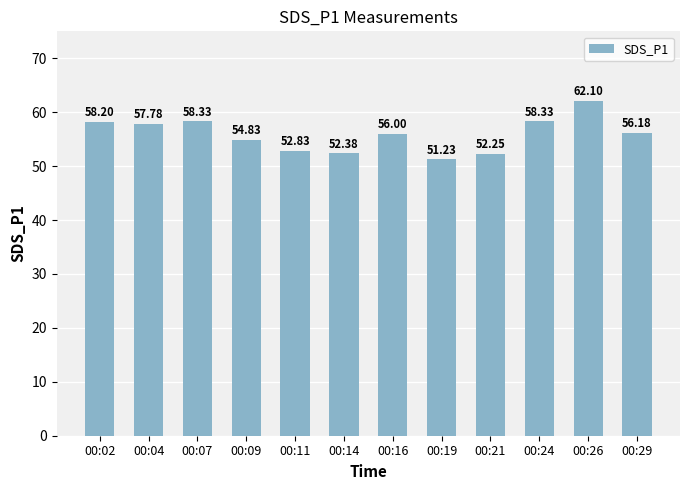

What is the smallest value displayed?

51.2